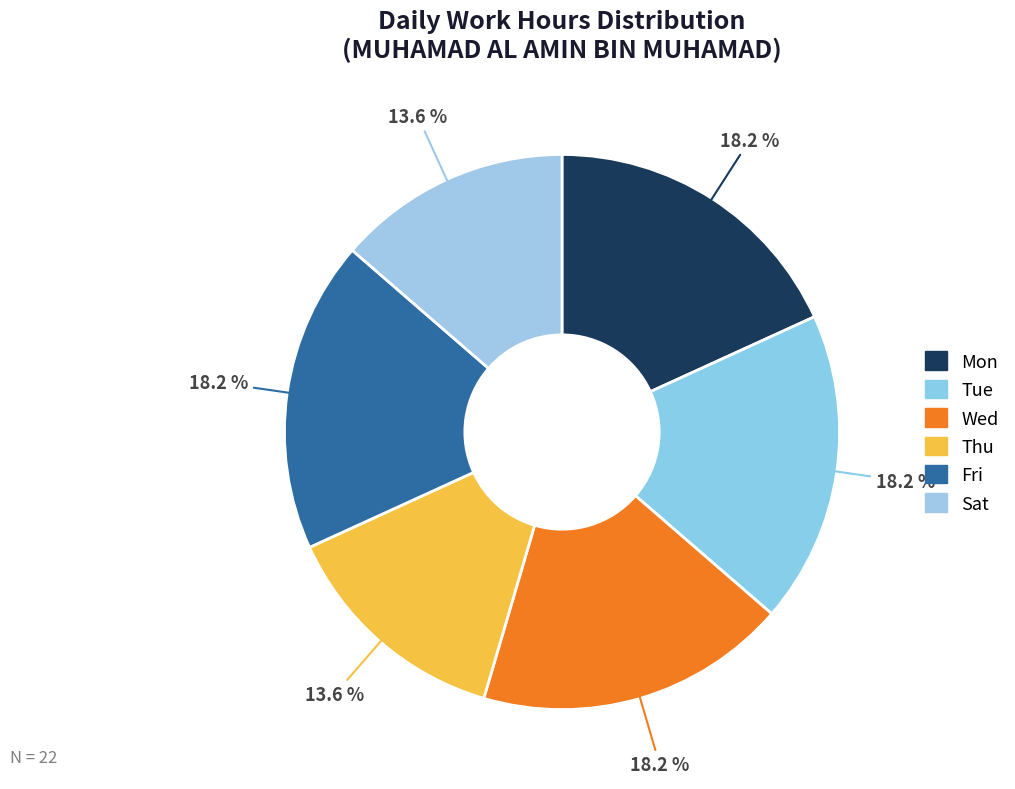

How many slices are in this pie chart?

6